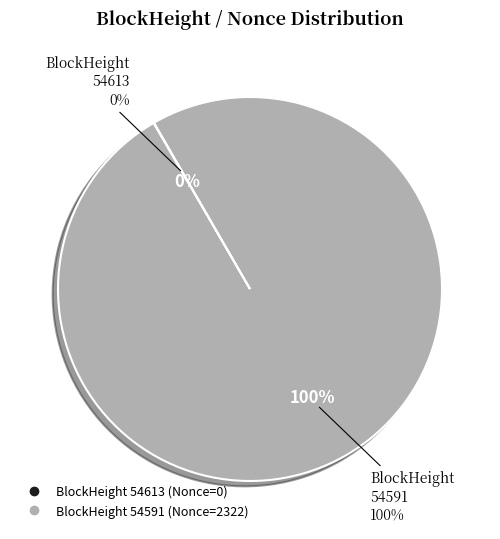

Is it true that 54591 is 100% of the pie?

True